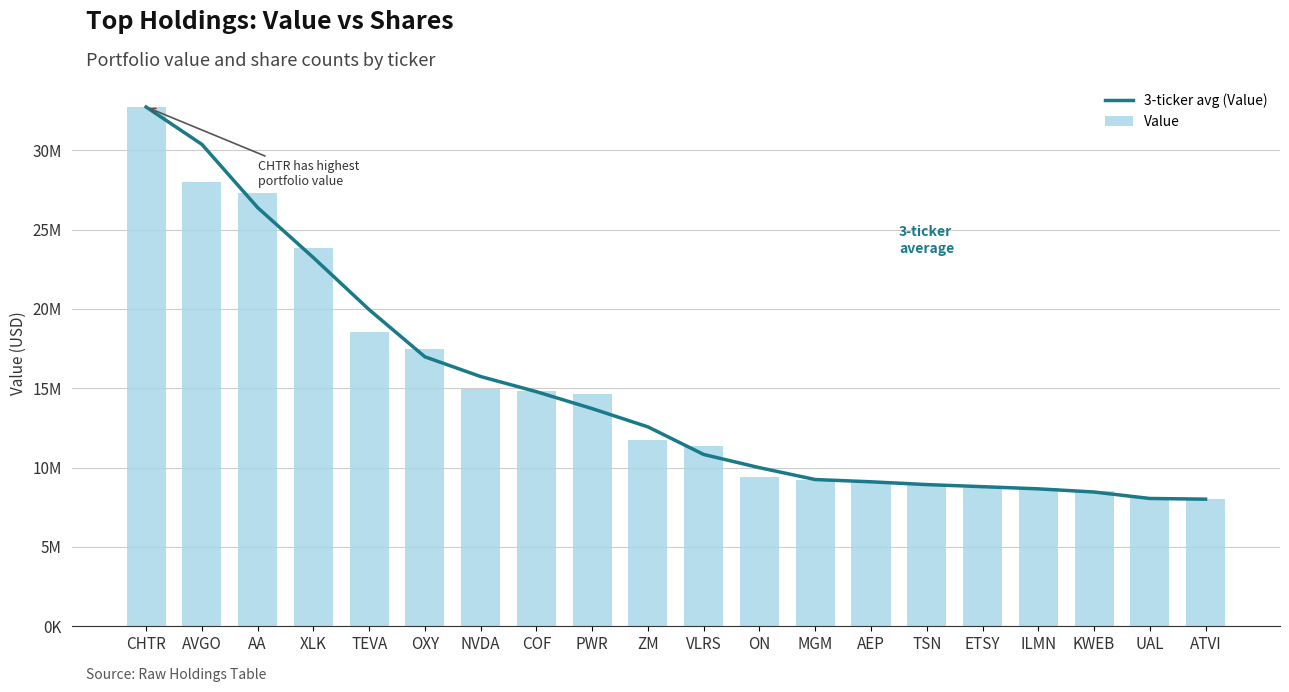

What is the average value of the Value series?

14709850.0